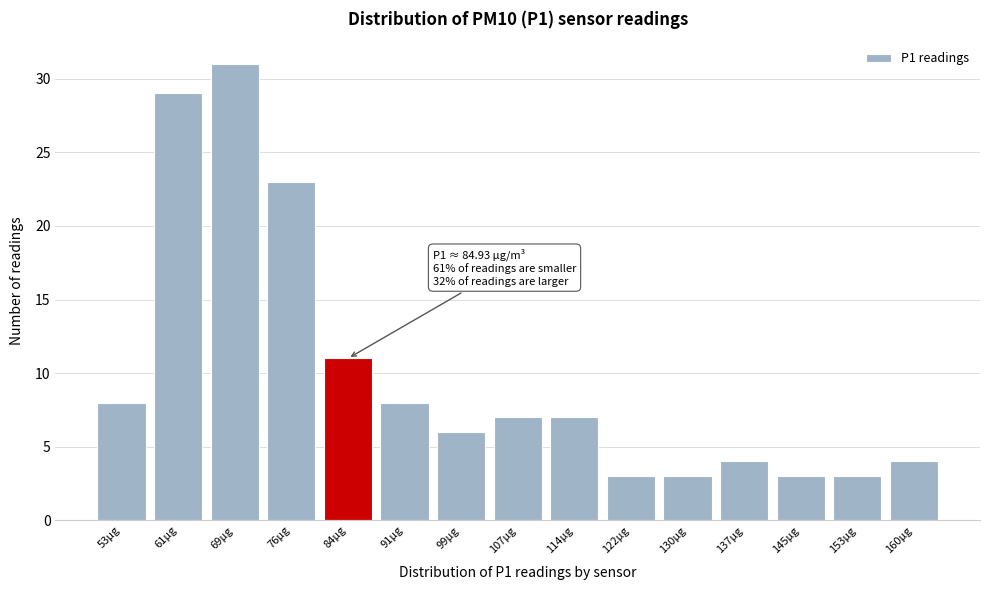

Reading left to right, what are all the values shown in this chart?

8	29	31	23	11	8	6	7	7	3	3	4	3	3	4